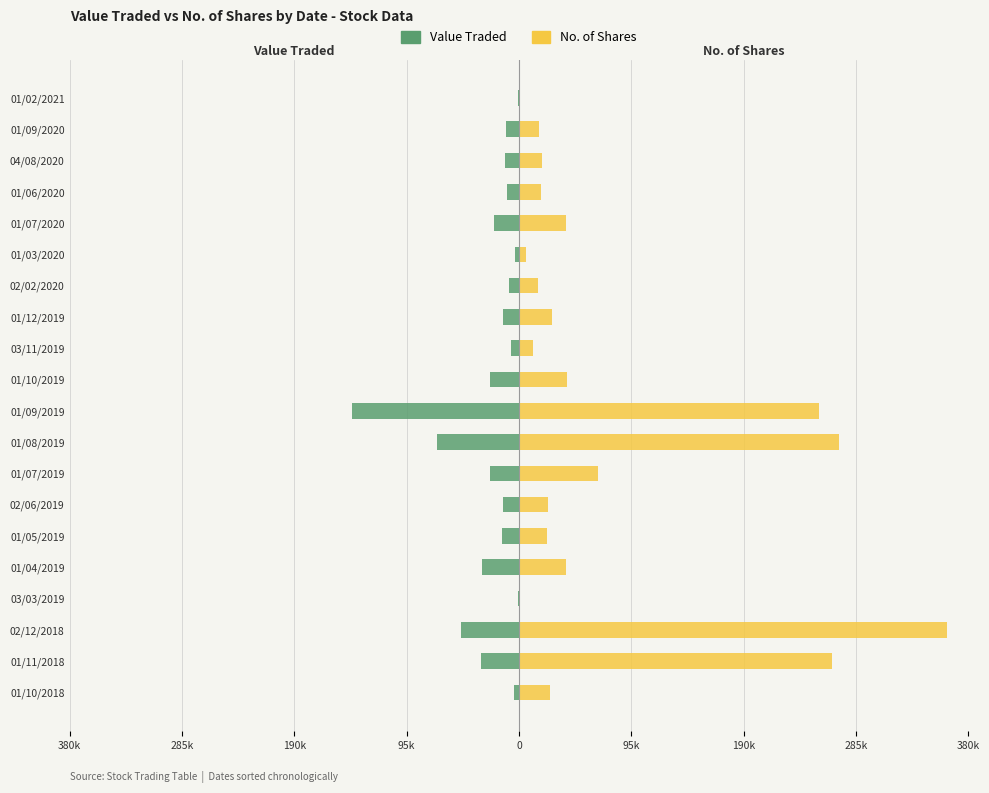

At 01/03/2020, list the series in order from largest to smallest.

No. of Shares, Value Traded